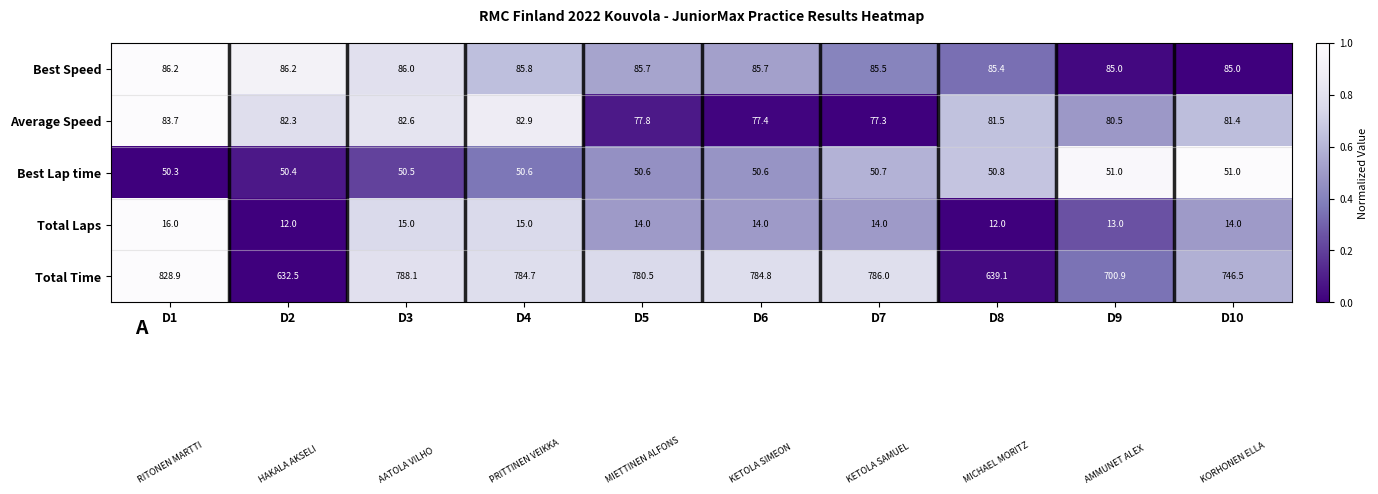

At which category is the sum across all series the highest?

D1